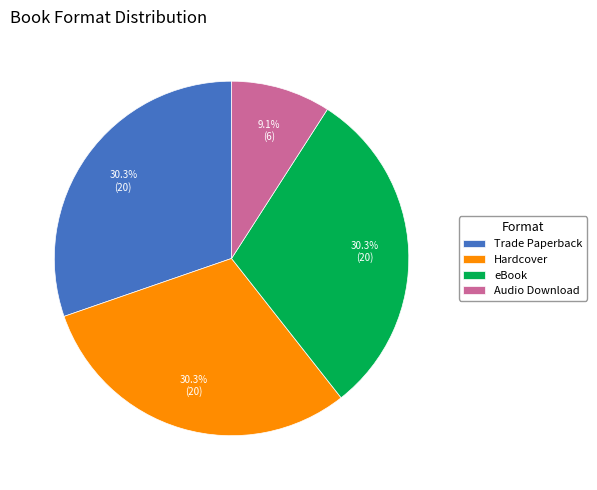

Which has a higher value, eBook or Audio Download?

eBook